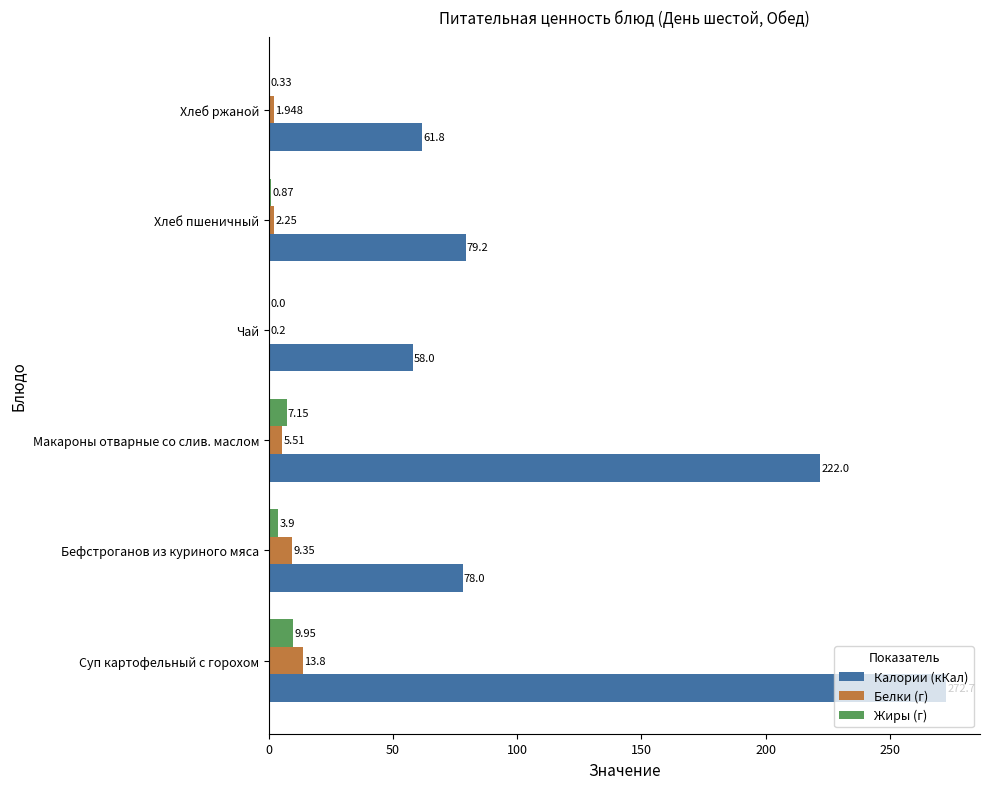

Which series has the largest total across all categories?

Калории (кКал)